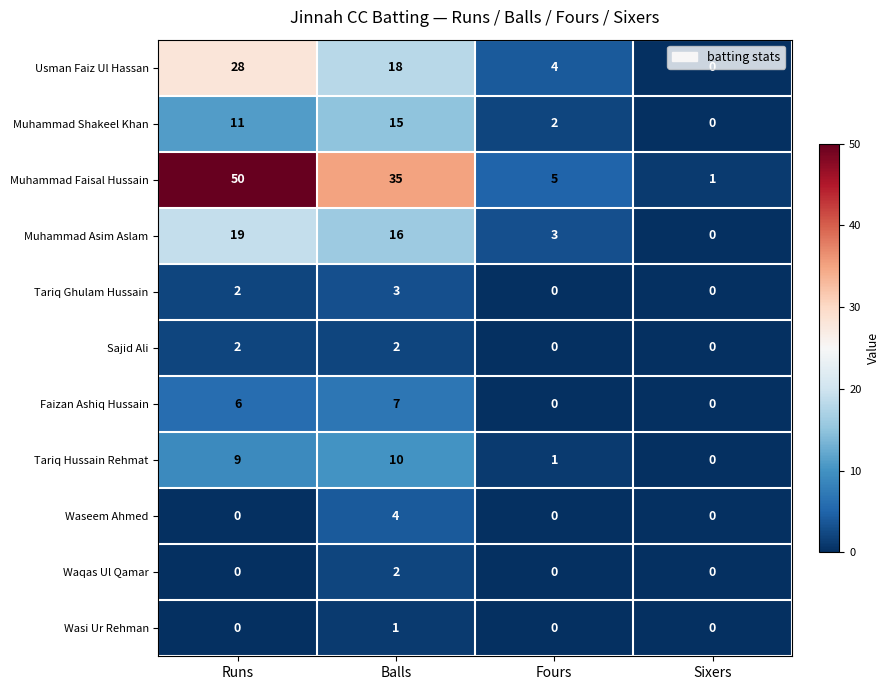

What is the total value across all series at Sixers?

1